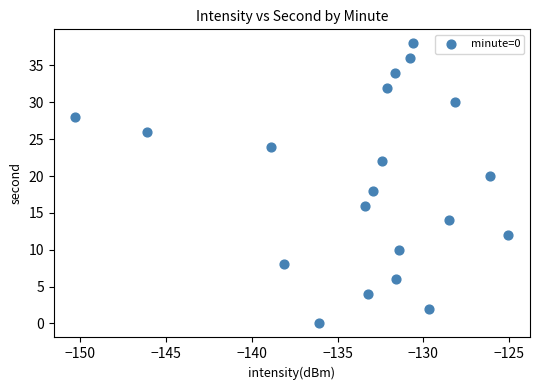

What is the range of Y values (max minus min)?

38